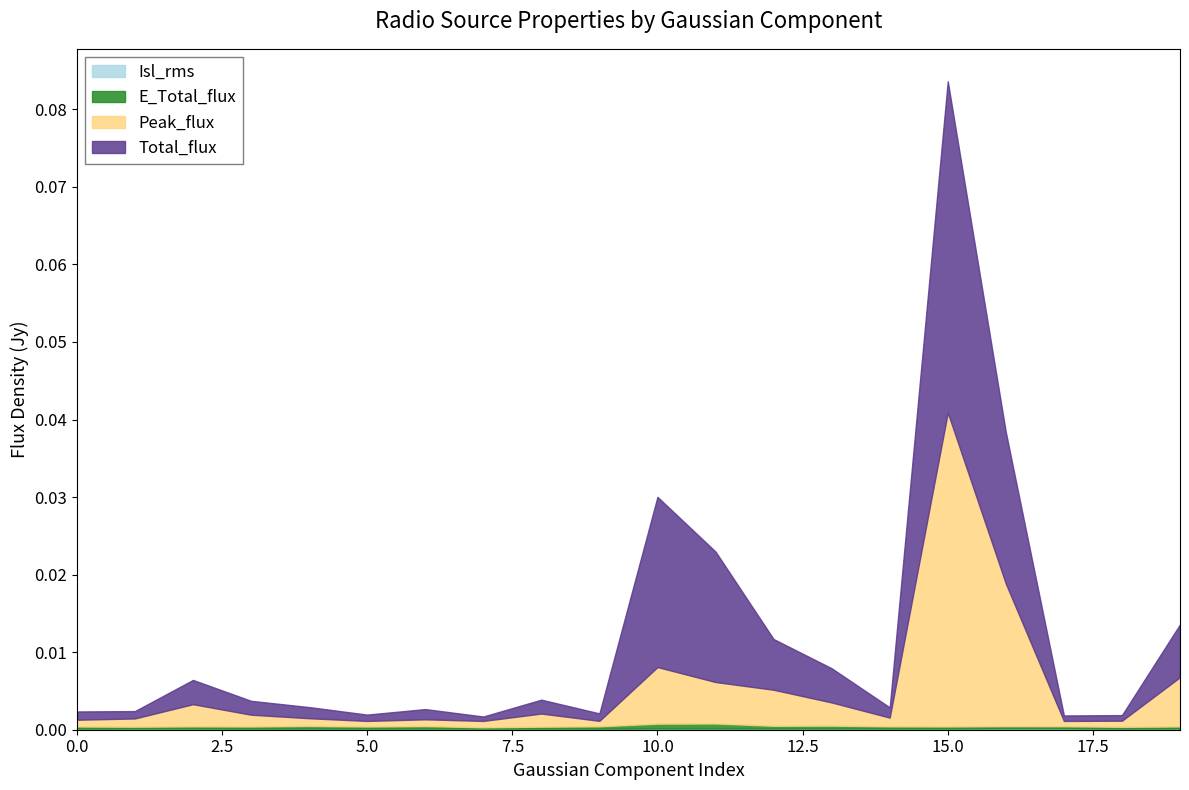

At which category is the sum across all series the highest?

15.0